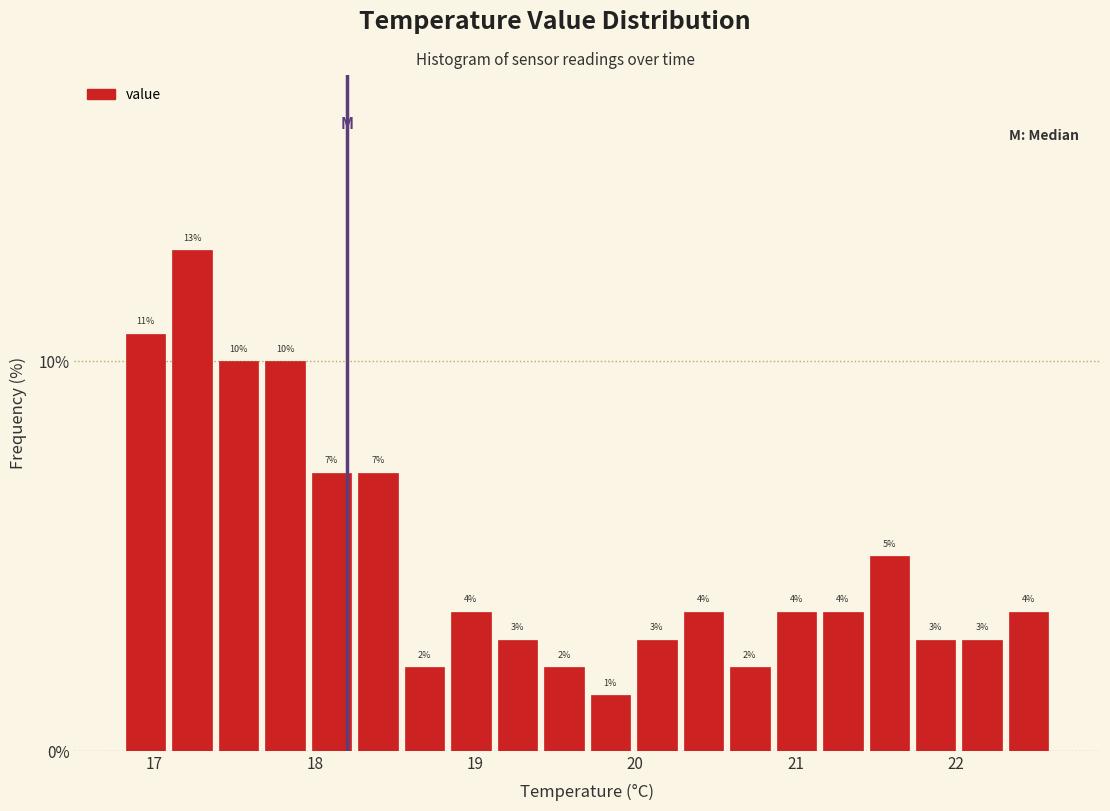

Around what value on the x-axis is the tallest bar? Give the approximate position of its centre, as read against the axis.

17.2